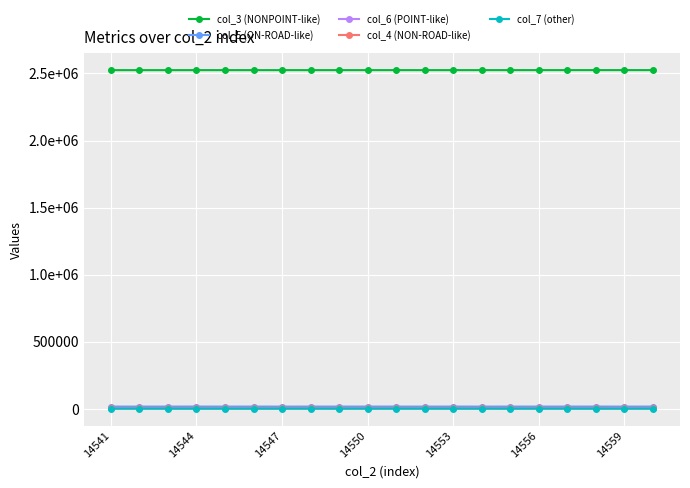

Is this an area chart (filled region under the line)?

No